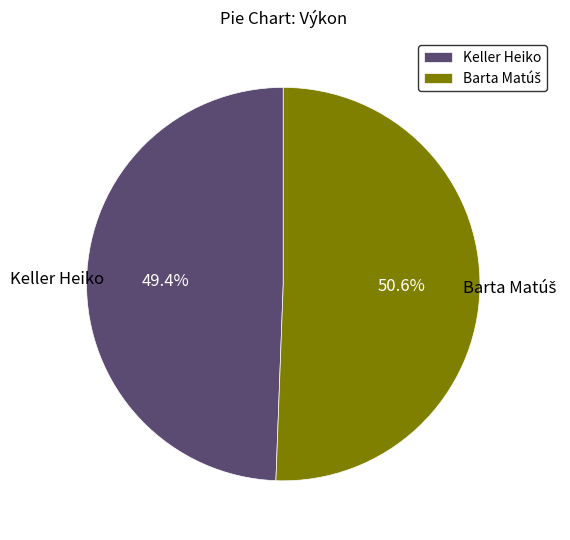

True or false: Keller Heiko accounts for 49% of the total.

True